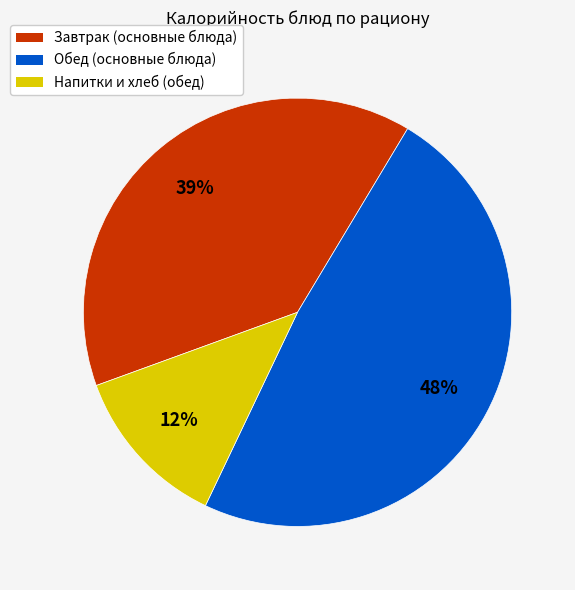

Combined, do Напитки и хлеб (обед) and Обед (основные блюда) account for over 50%?

Yes